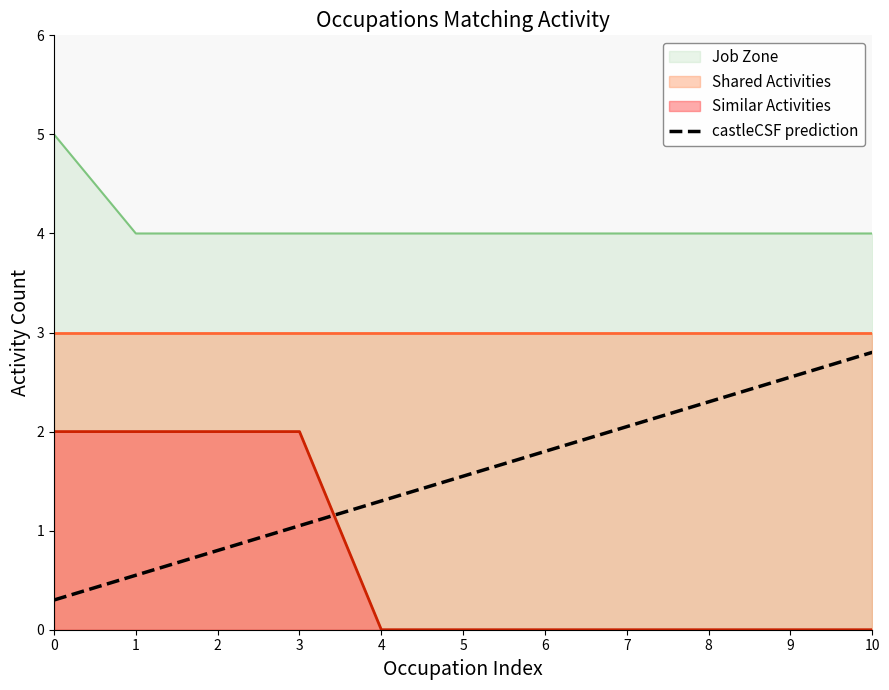

Which has a higher value, 9 or 1?

9